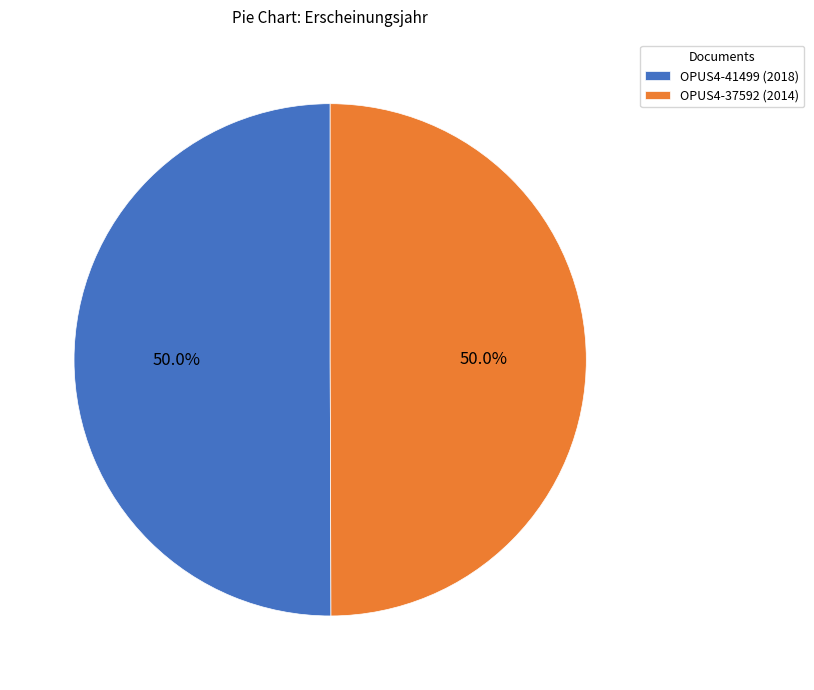

True or false: OPUS4-41499 accounts for 42% of the total.

False